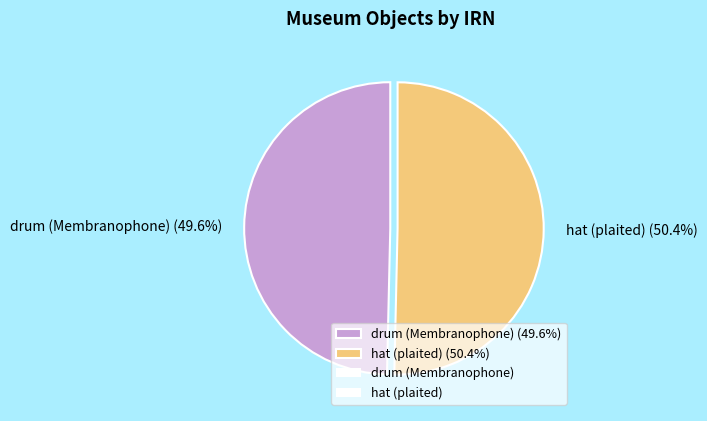

Does hat (plaited) represent more than half of the total?

Yes